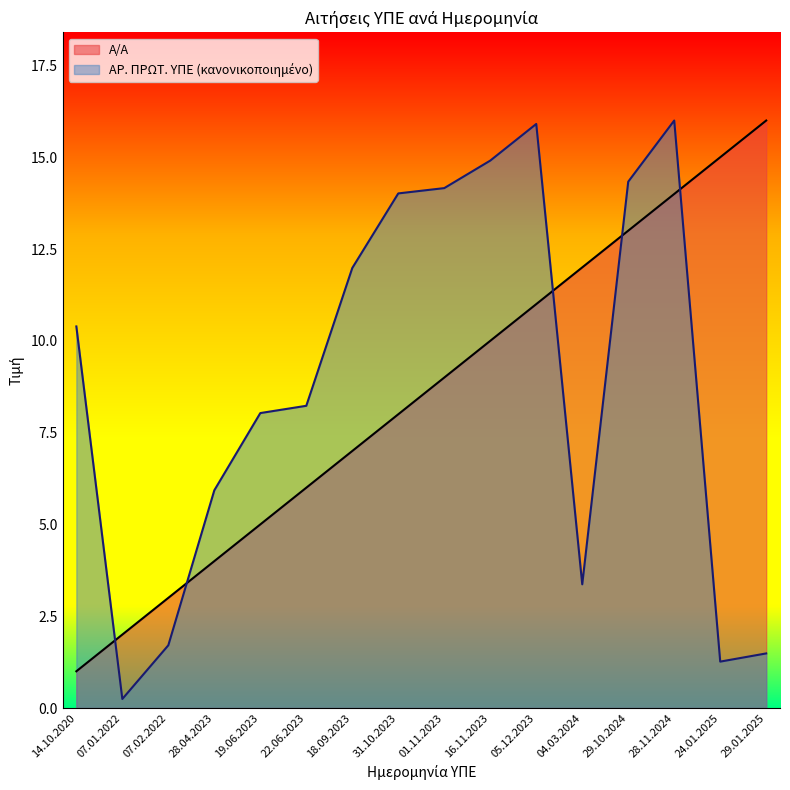

What is the sum of the ΑΡ. ΠΡΩΤ. ΥΠΕ values at 22.06.2023 and 07.01.2022?

8.5